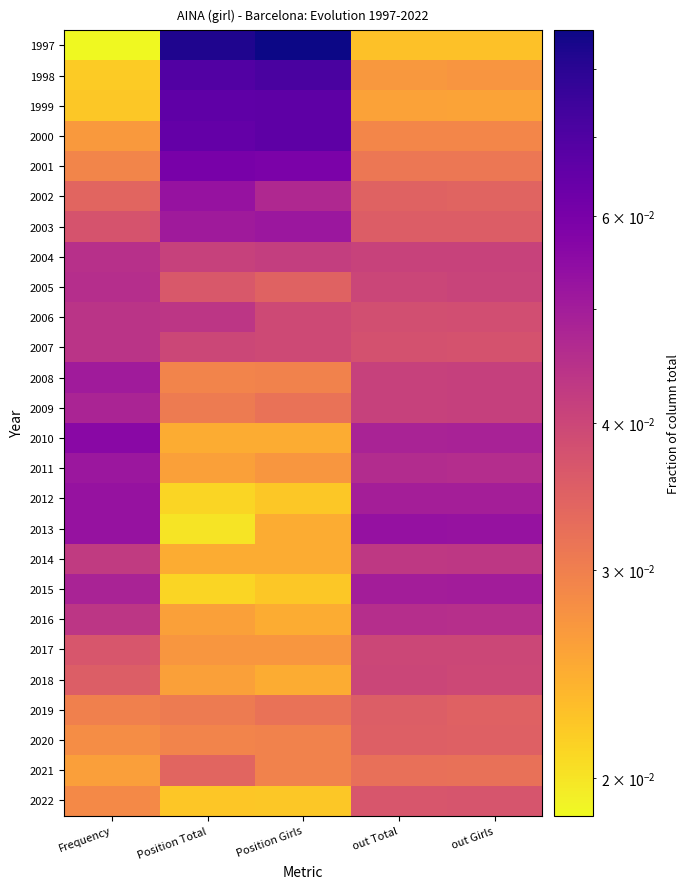

What is the total value across all series at out Total?

1.0